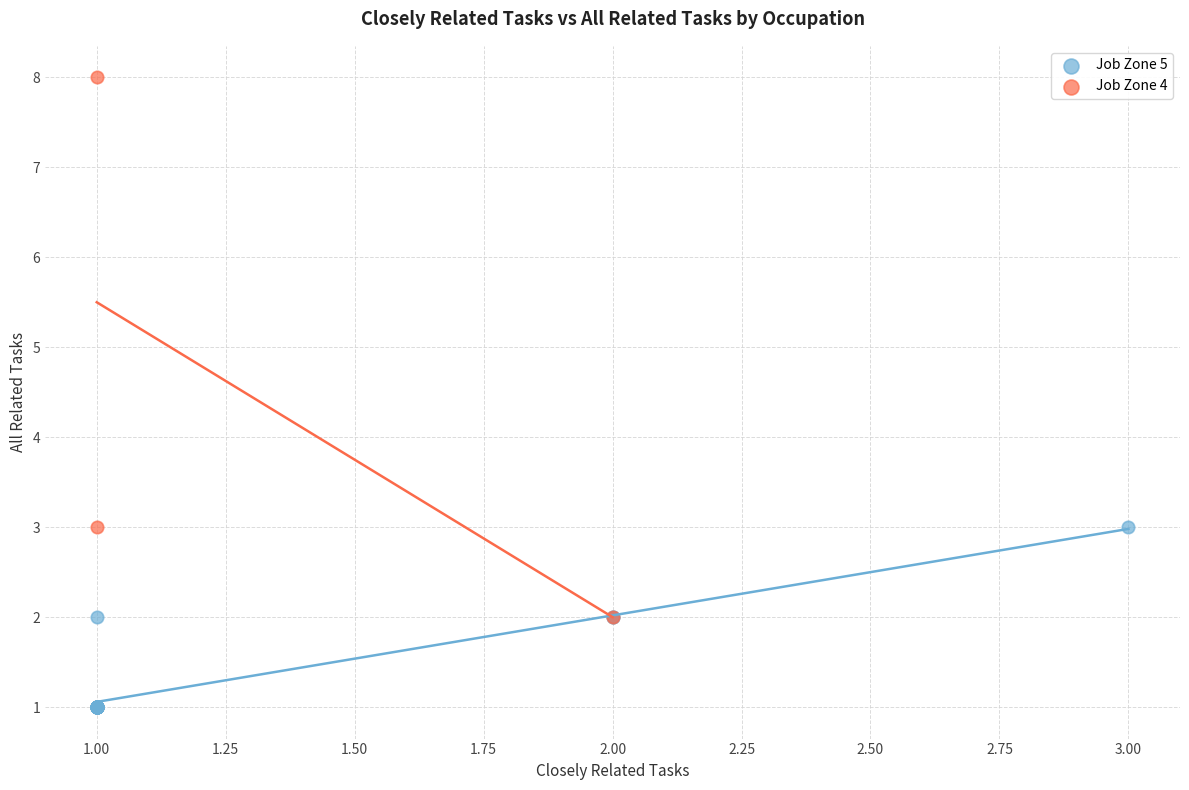

Which series contains the lowest Y value?

Job Zone 5